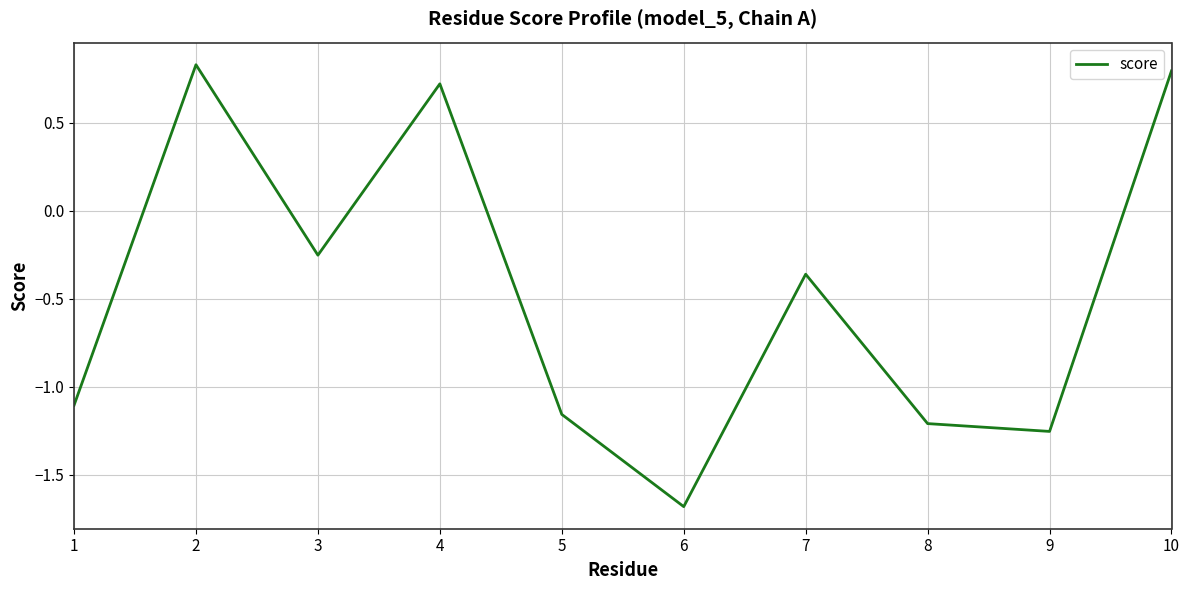

Rank the categories by value from highest to lowest.

2, 10, 4, 3, 7, 1, 5, 8, 9, 6